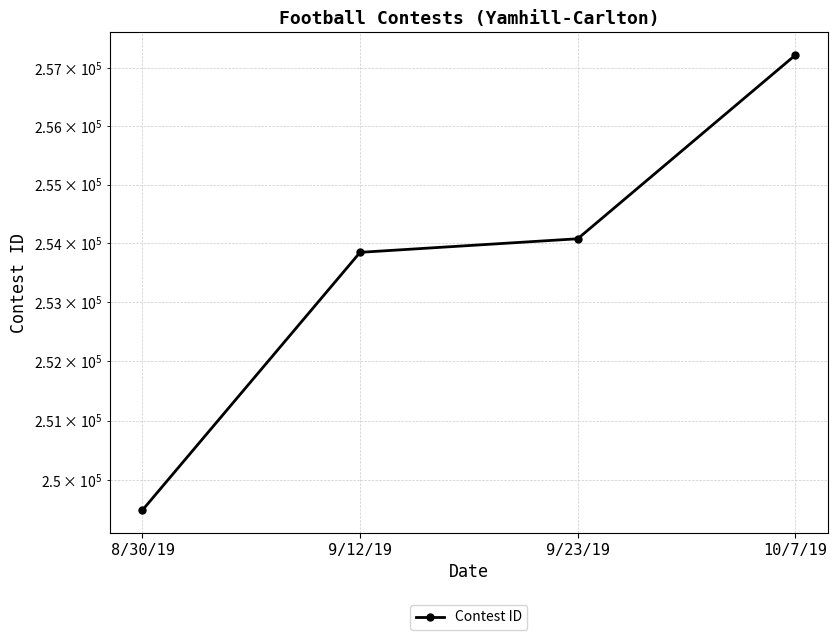

Count the number of data series in this chart.

1